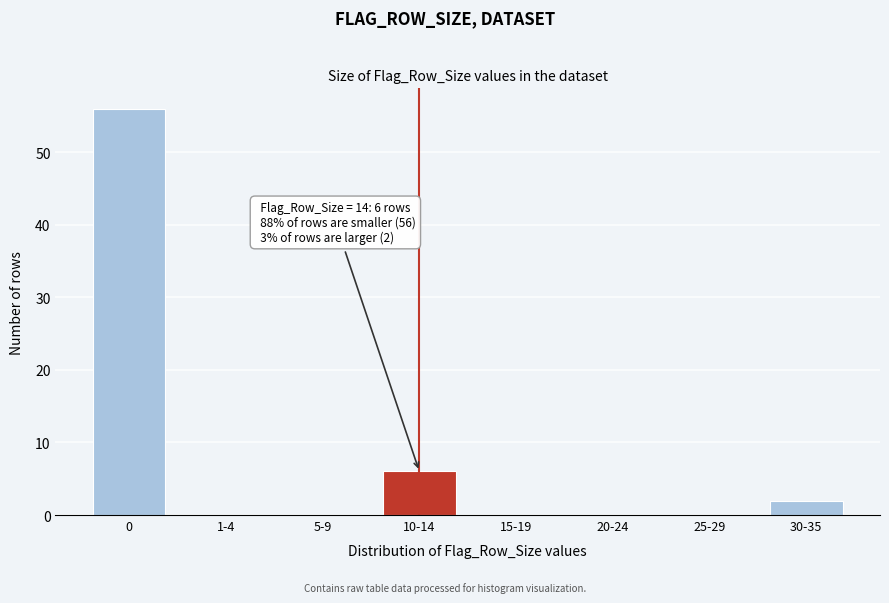

Reading right to left, extract all data points from this chart.

30-35=2	25-29=0	20-24=0	15-19=0	10-14=6	5-9=0	1-4=0	0=56